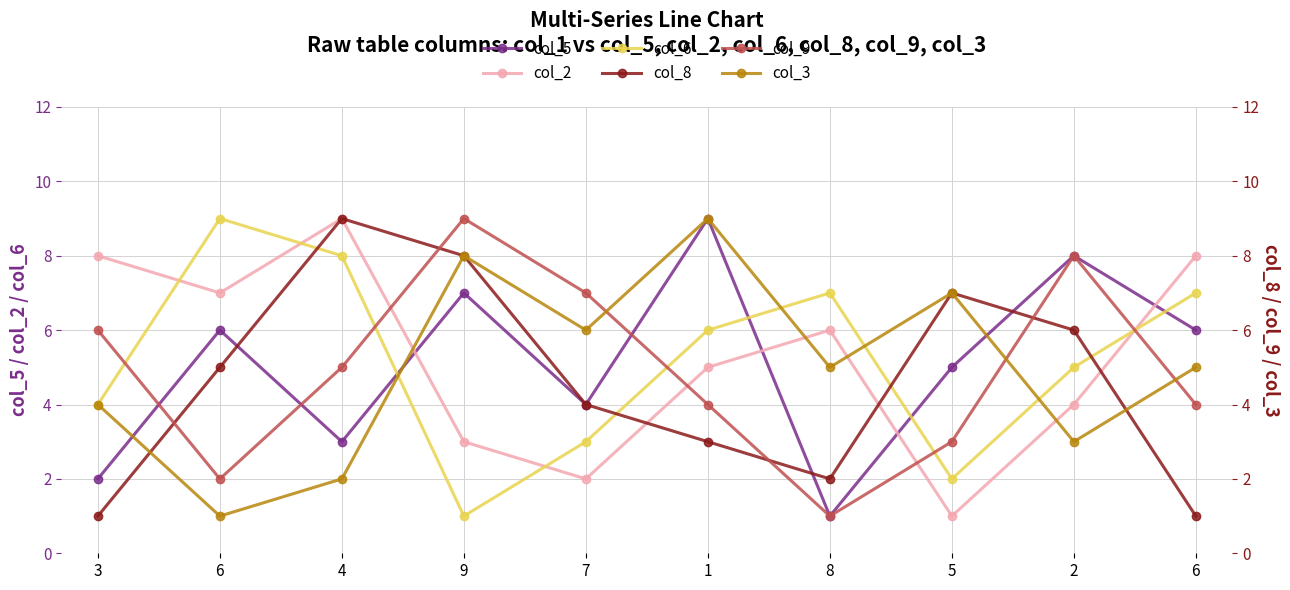

Rank the series at 2 from highest to lowest value.

col_5, col_9, col_8, col_6, col_2, col_3